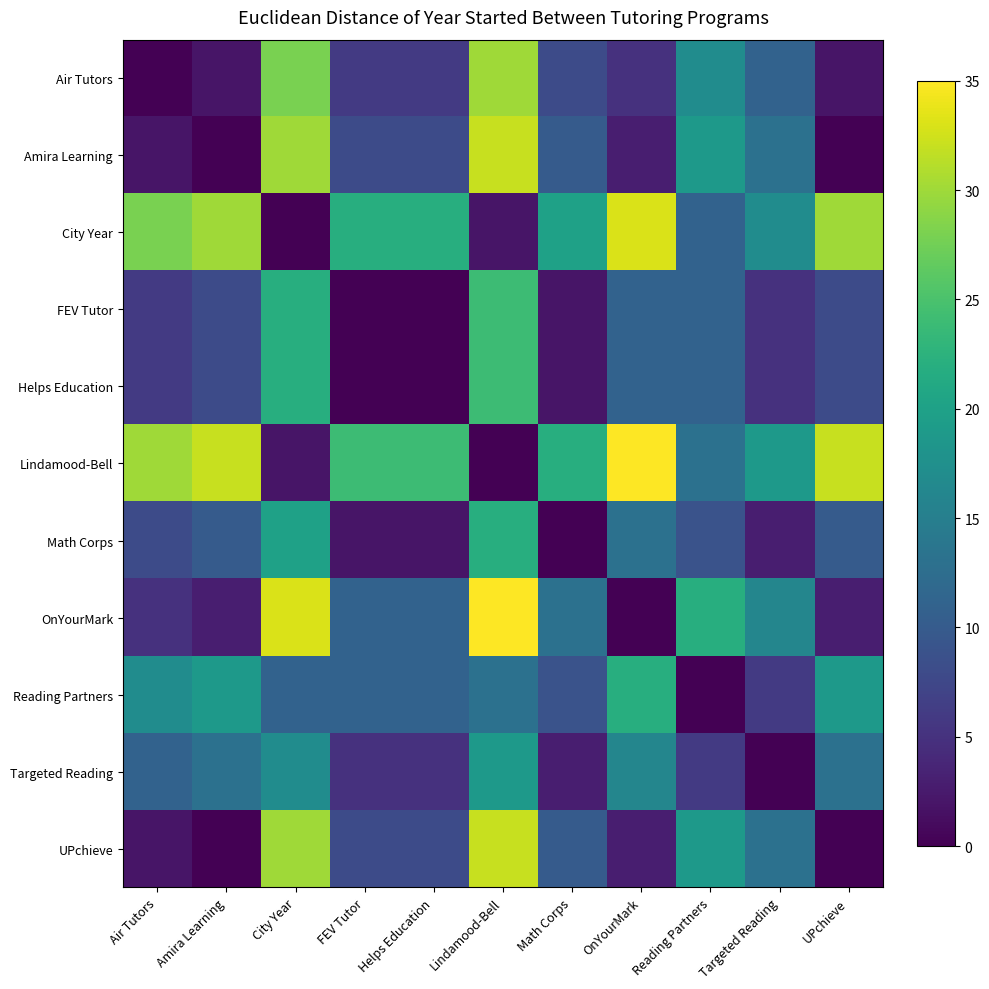

What is the difference between the highest and lowest values at Targeted Reading?

19